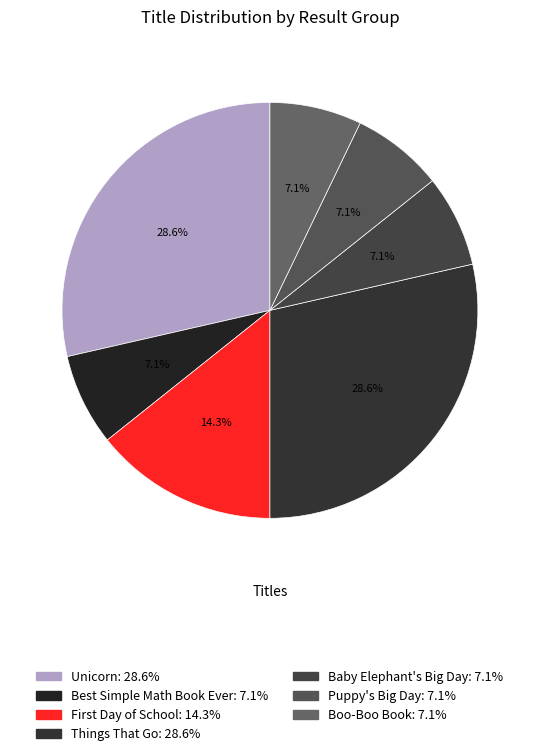

Rank the categories by value from lowest to highest.

Best Simple Math Book Ever, Baby Elephant's Big Day, Puppy's Big Day, Boo-Boo Book, First Day of School, Unicorn, Things That Go